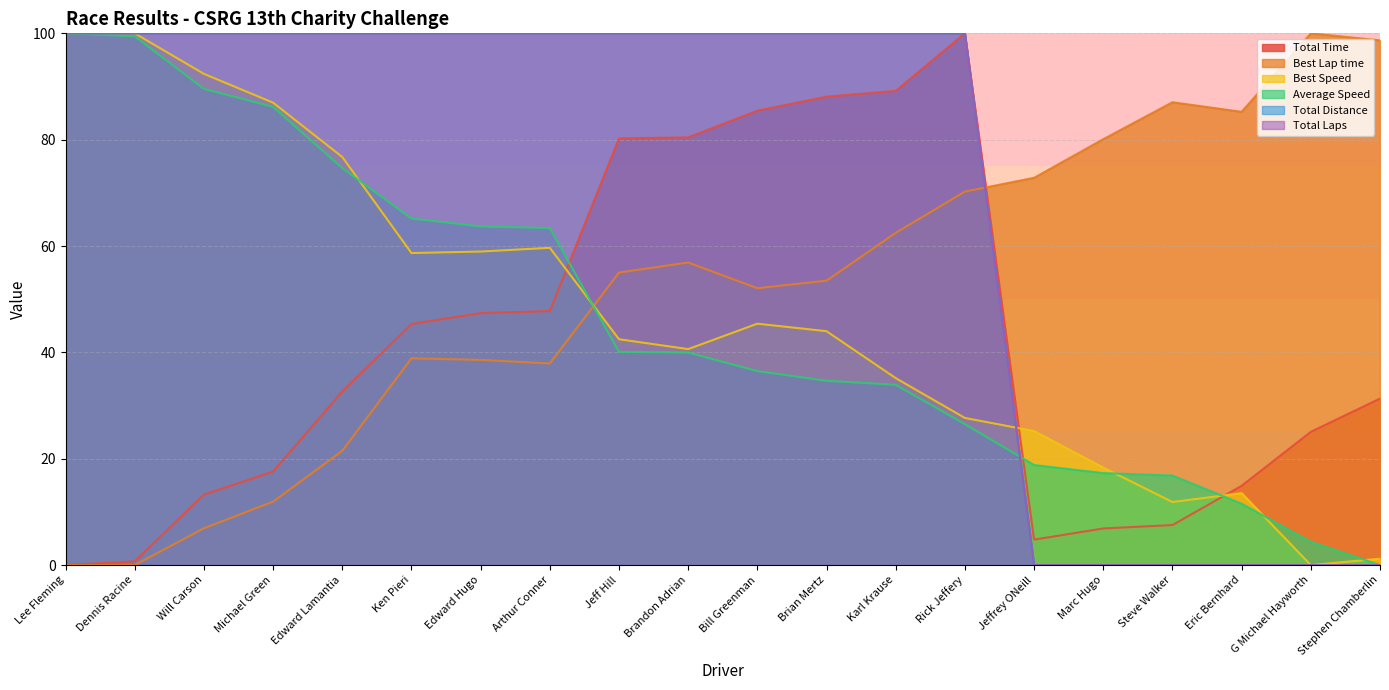

At which category is the sum across all series the highest?

Rick Jeffery